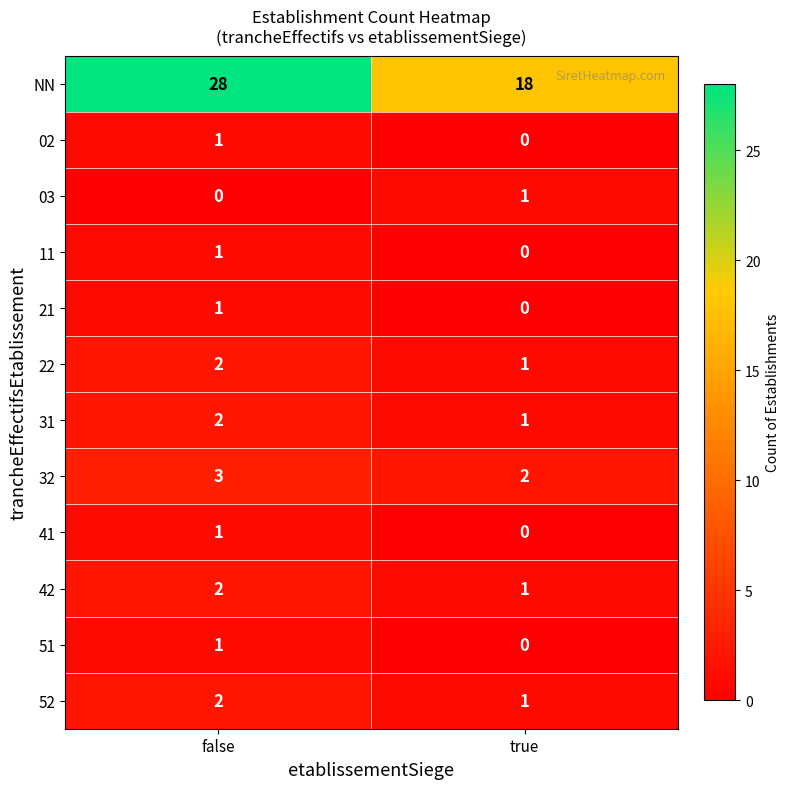

What is the sum of all 32 values?

5